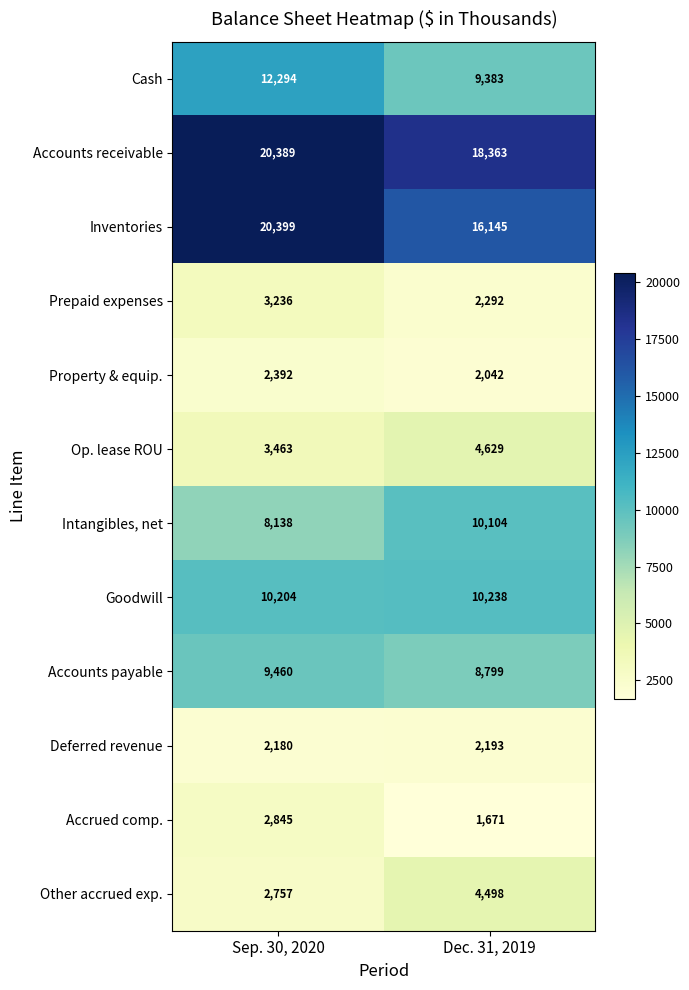

What is the approximate value of Cash at Dec. 31, 2019, to the nearest 50?

9400